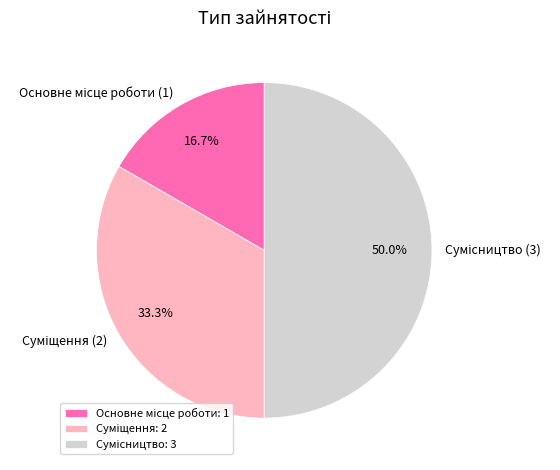

How many slices are in this pie chart?

3